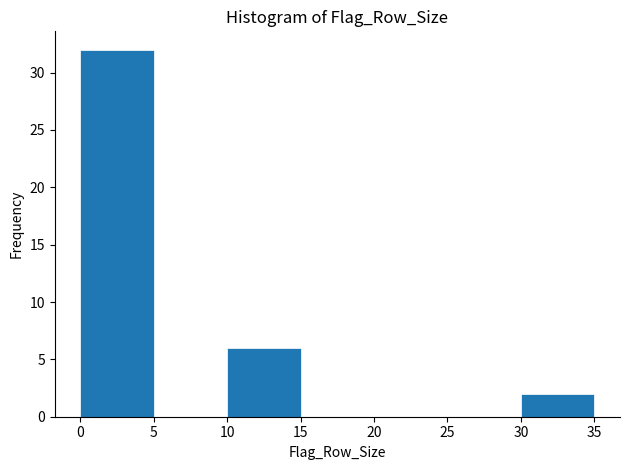

What is the height of the bar covering 10 to 15 on the x-axis? The values are not printed on the chart, so give them approximately, as read against the axis.

6